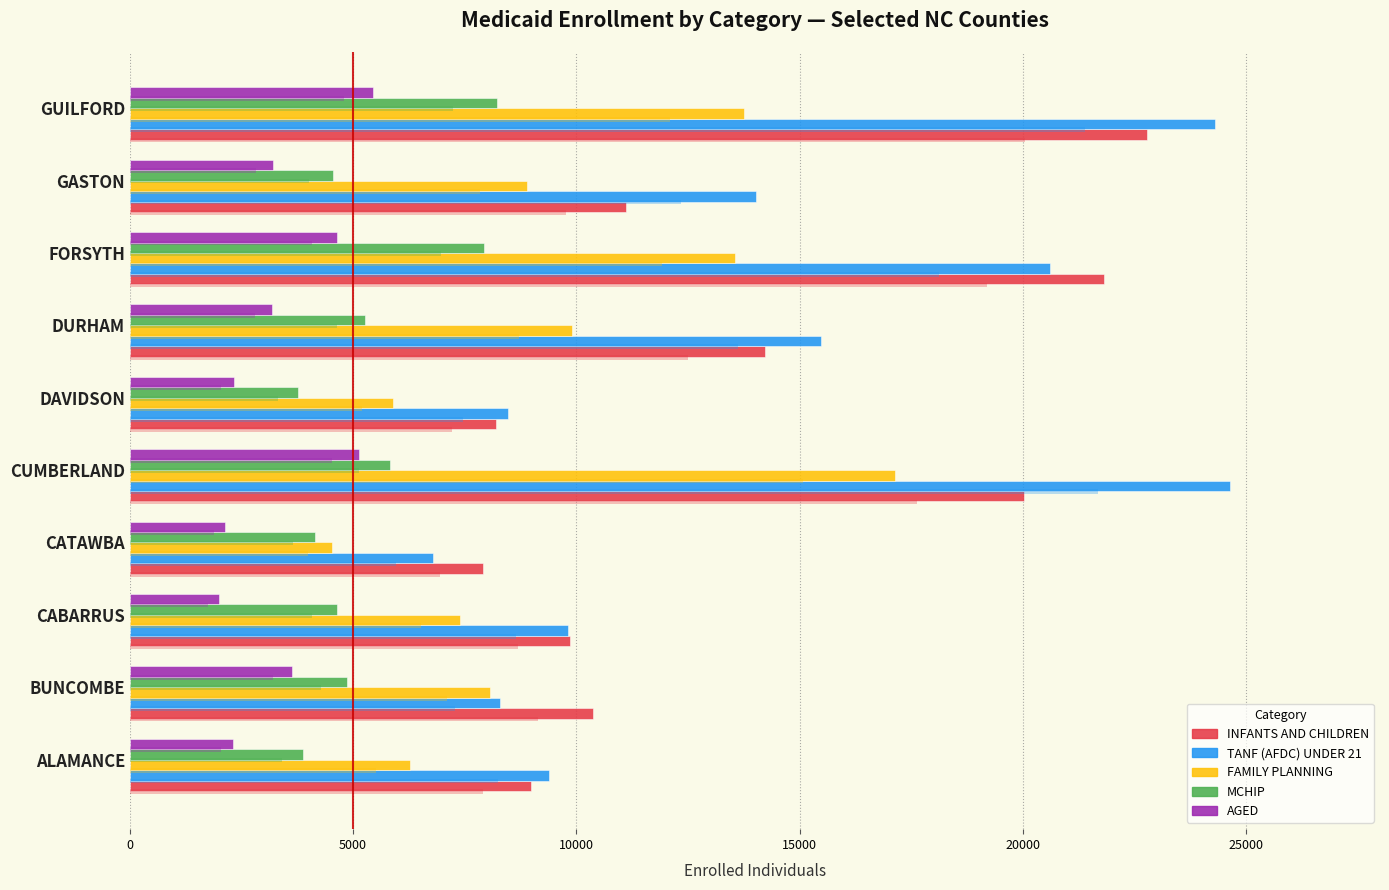

Which series has the largest total across all categories?

TANF (AFDC) UNDER 21